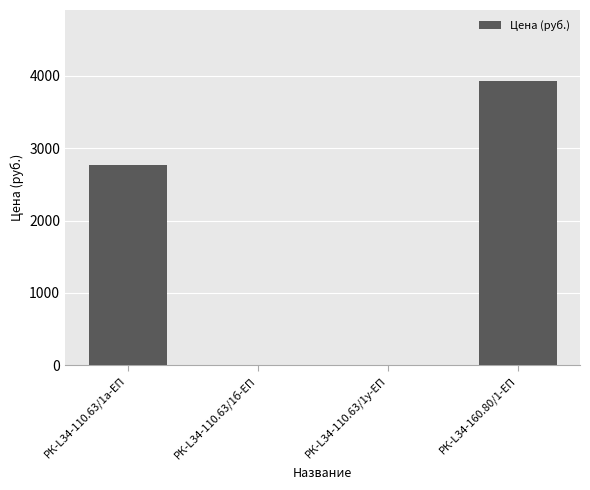

Which category has the highest value across all series?

РК-L34-160.80/1-ЕП